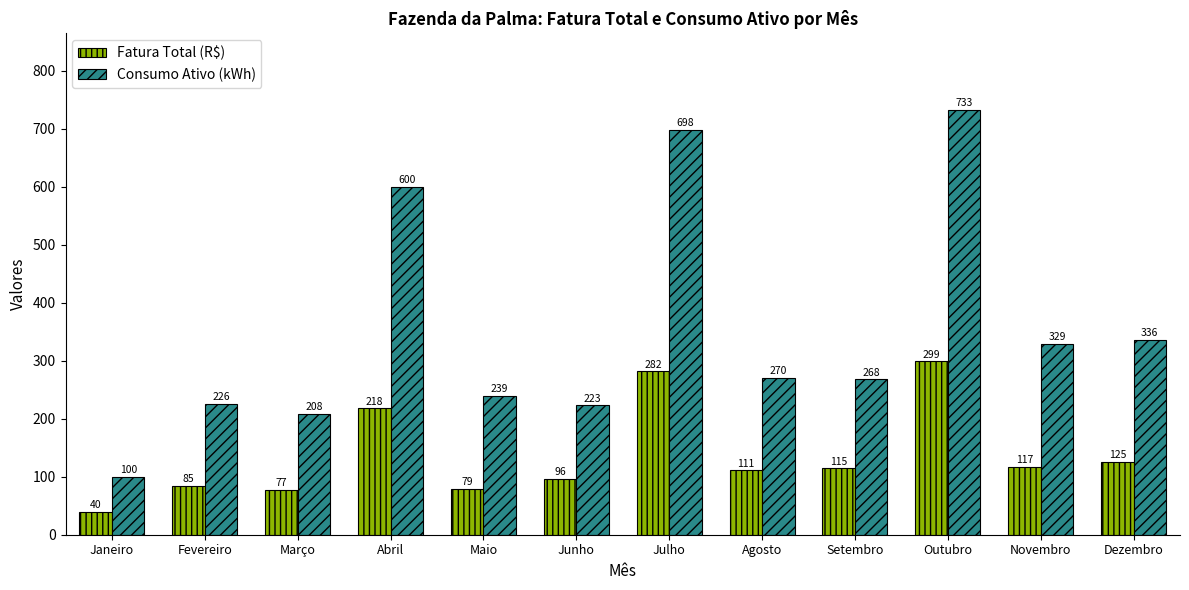

Which series has the widest spread of values?

Consumo Ativo (kWh)